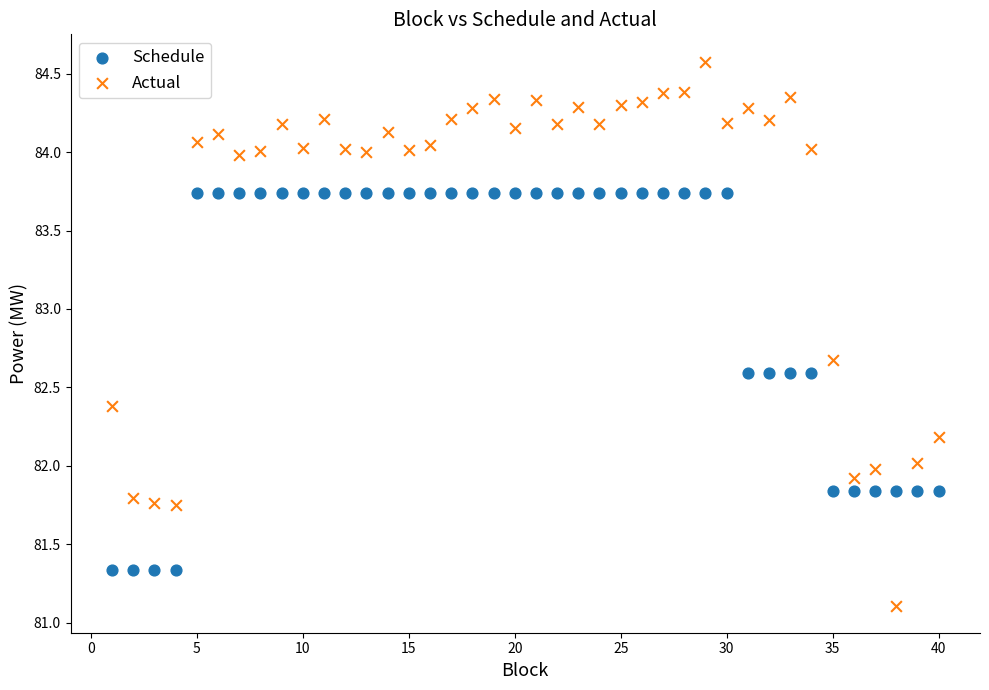

Which series has the widest spread of Y values?

Actual